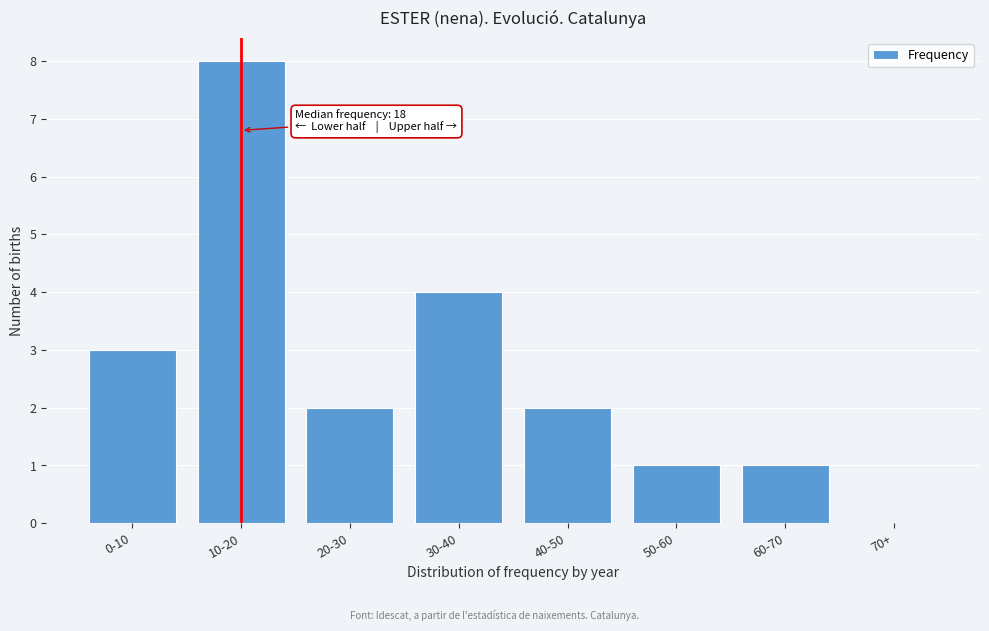

Reading left to right, extract all data points from this chart.

0-10=3	10-20=8	20-30=2	30-40=4	40-50=2	50-60=1	60-70=1	70+=0